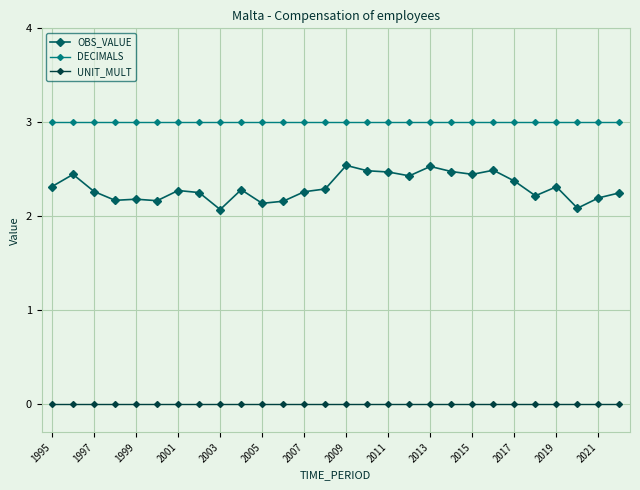

True or false: DECIMALS and OBS_VALUE intersect in this chart.

False